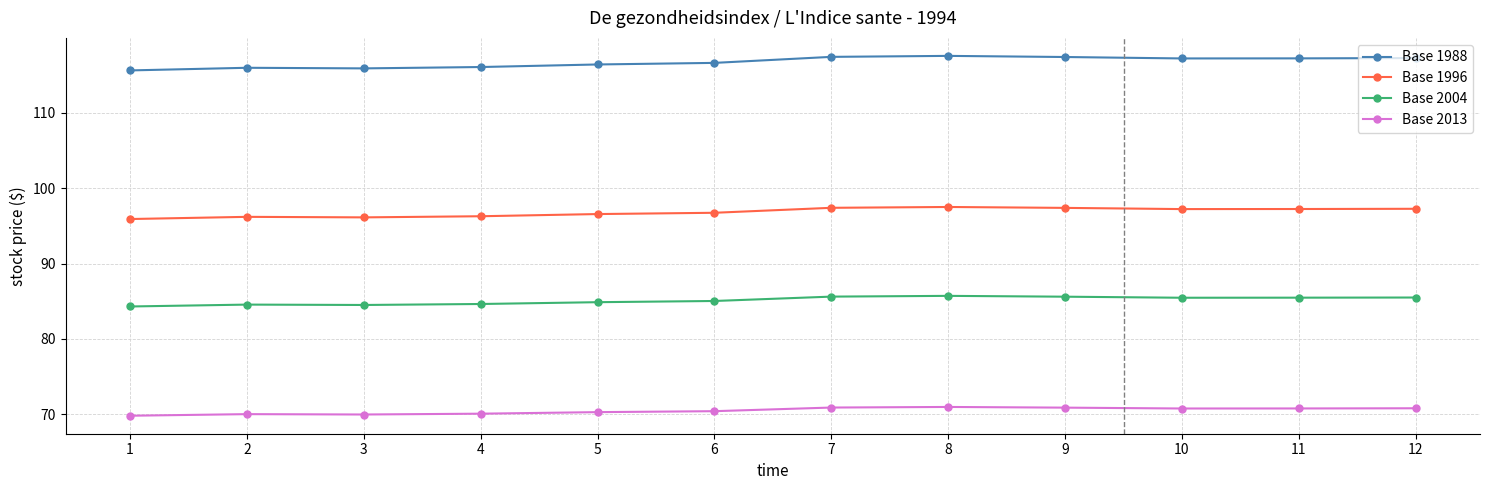

Which series has the largest range (max minus min)?

Base 1988